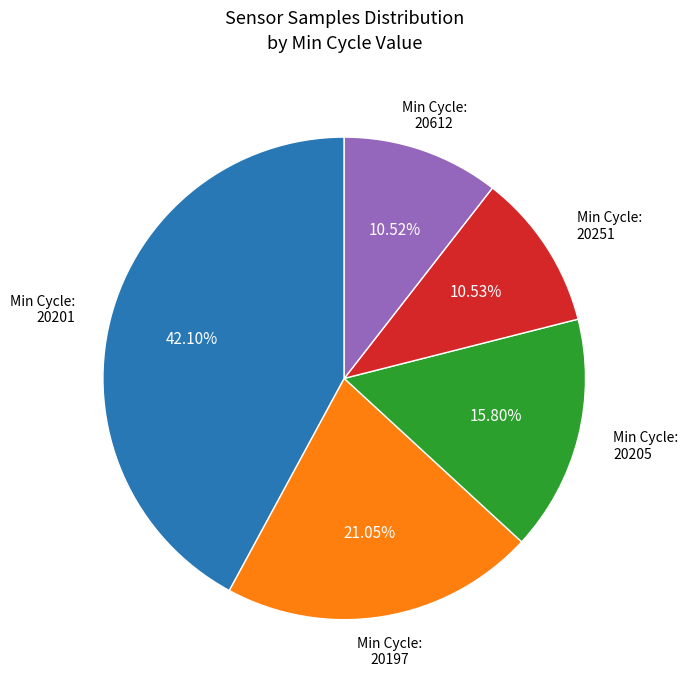

How many slices are in this pie chart?

5